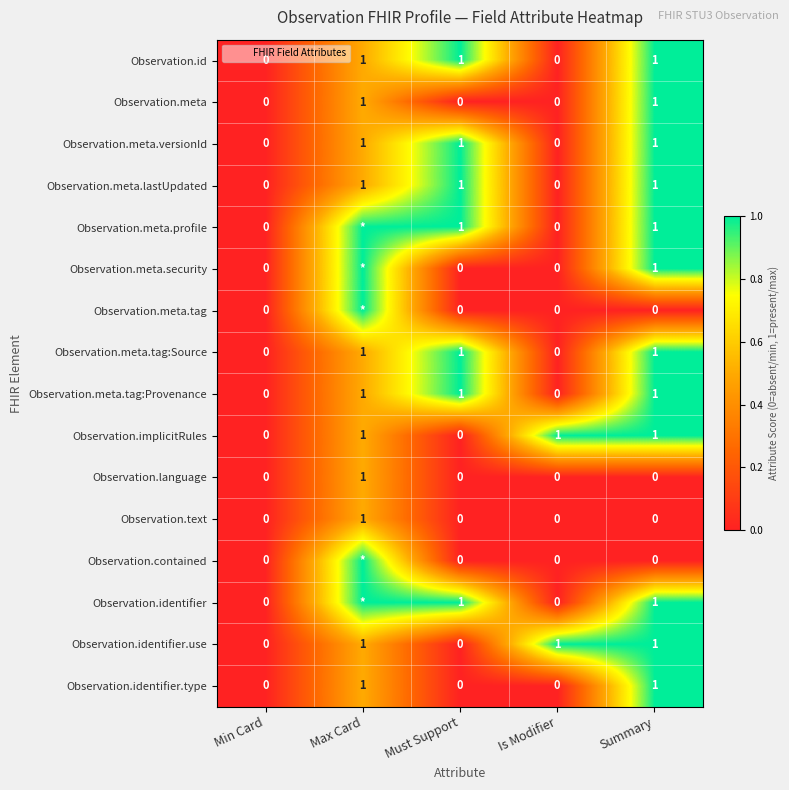

At how many categories does at least one series exceed 0?

4